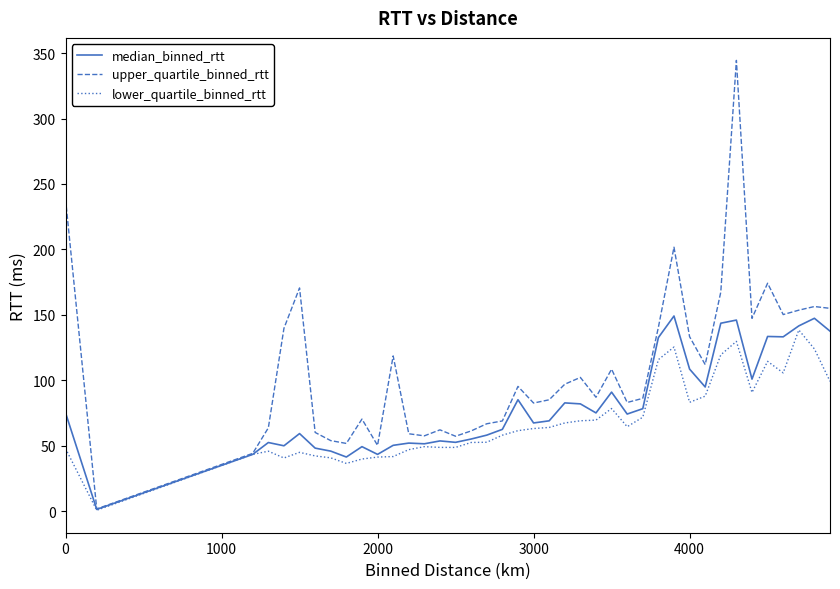

In upper_quartile_binned_rtt, how many points are lower than both neighbors (excluding endpoints)?

11